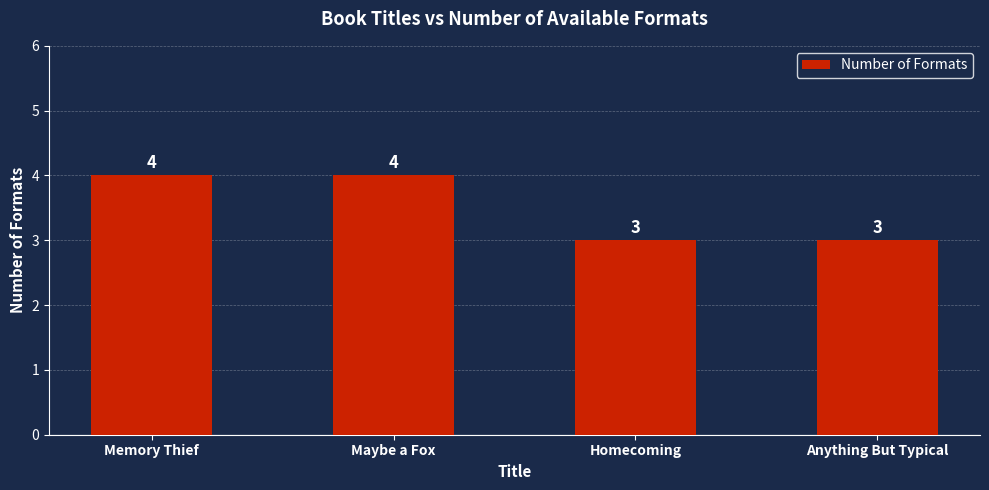

Reading right to left, what are all the values shown in this chart?

3	3	4	4